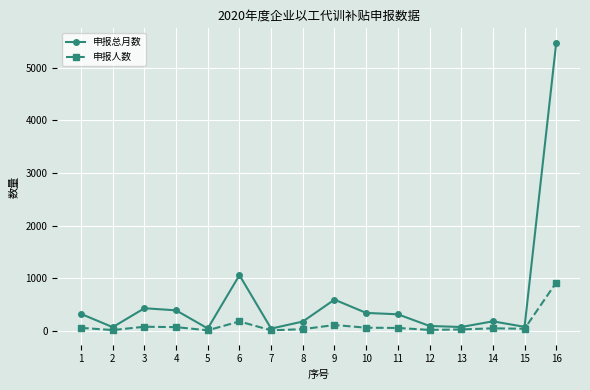

What value does the 申报总月数 series have at 3, to the nearest 100?

400